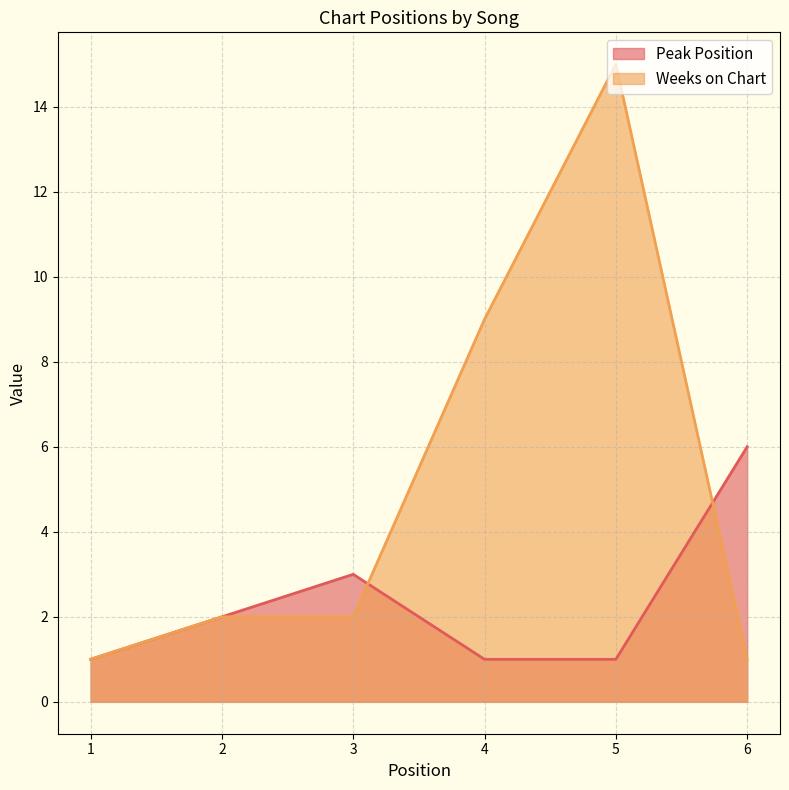

Reading left to right, extract all data points from this chart.

Peak Position: 1	2	3	1	1	6
Weeks on Chart: 1	2	2	9	15	1